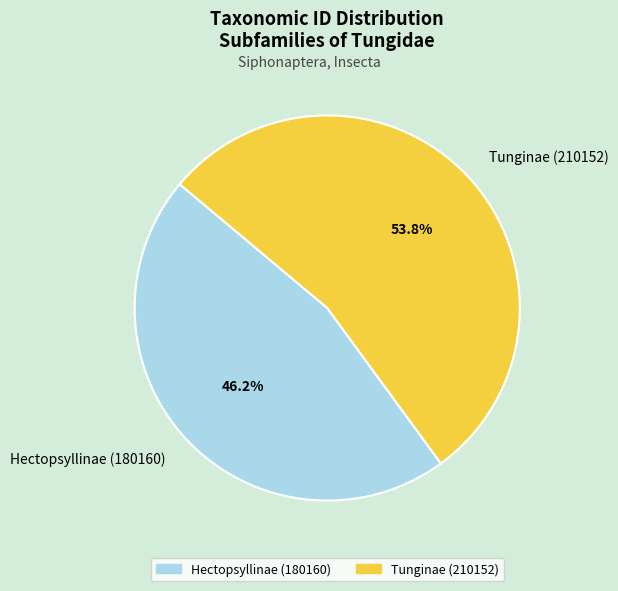

Count the number of slices in the pie.

2